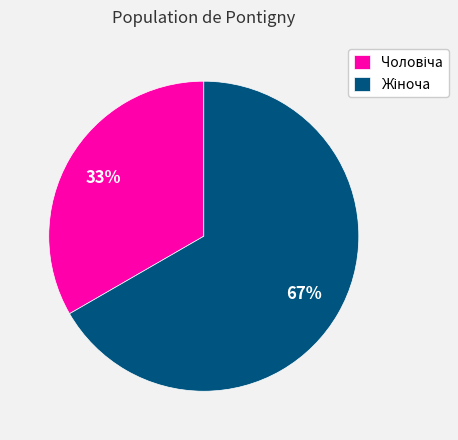

Is there a majority slice in this chart?

Yes